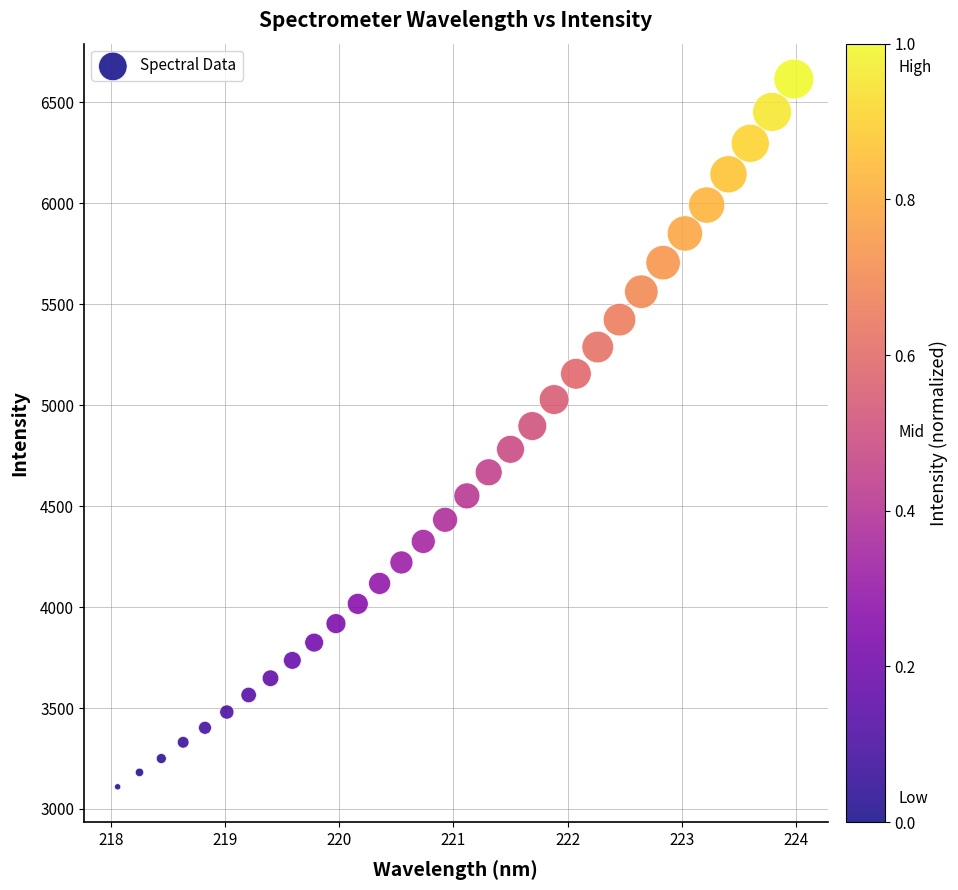

What is the range of X values (max minus min)?

5.9